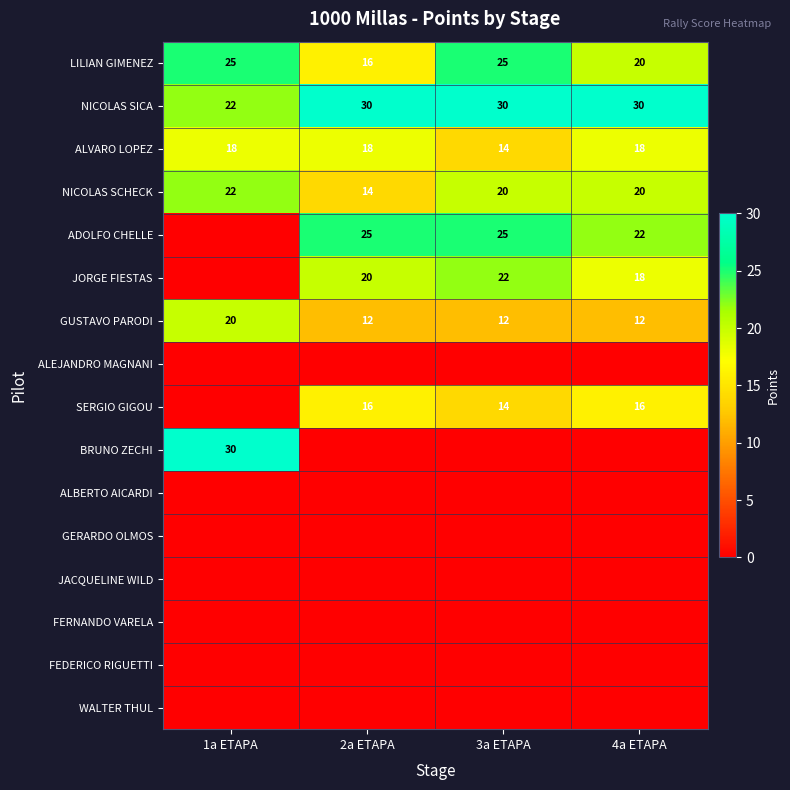

The value of JORGE FIESTAS at 4a ETAPA is 4. True or false?

False